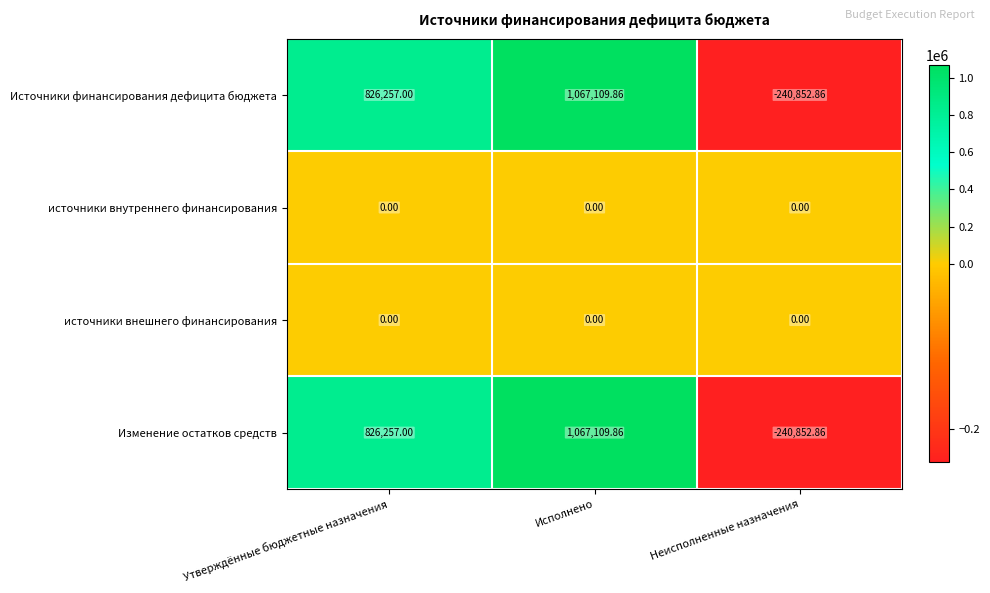

At which category is the sum across all series the highest?

Исполнено